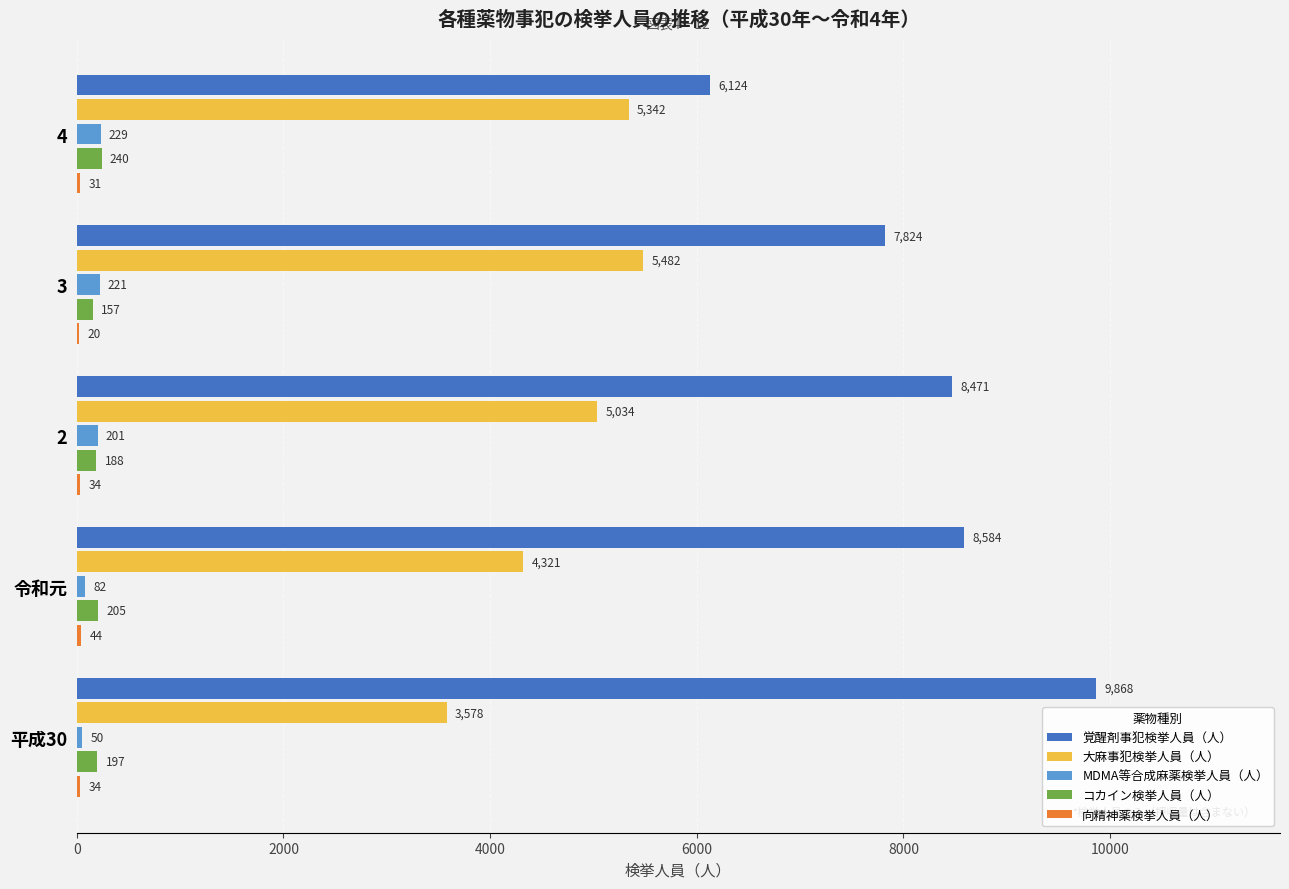

At which label is 覚醒剤事犯検挙人員（人） closest to 7996?

3